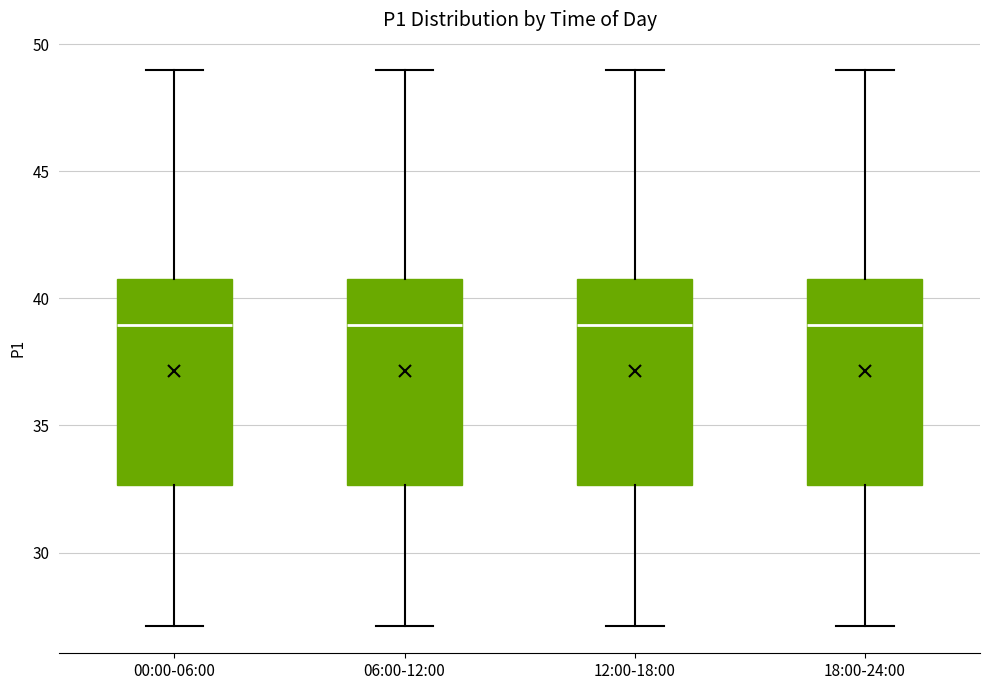

Reading left to right, transcribe this box plot: for each box, give where its median line is, the range the box spans, and where its two whiskers end, as read against the y-axis. The values are not printed on the chart, so give them approximately, as read against the axis.

00:00-06:00: median 39.0, box 32.5 to 41.0, whiskers 27.0 to 49.0
06:00-12:00: median 39.0, box 32.5 to 41.0, whiskers 27.0 to 49.0
12:00-18:00: median 39.0, box 32.5 to 41.0, whiskers 27.0 to 49.0
18:00-24:00: median 39.0, box 32.5 to 41.0, whiskers 27.0 to 49.0